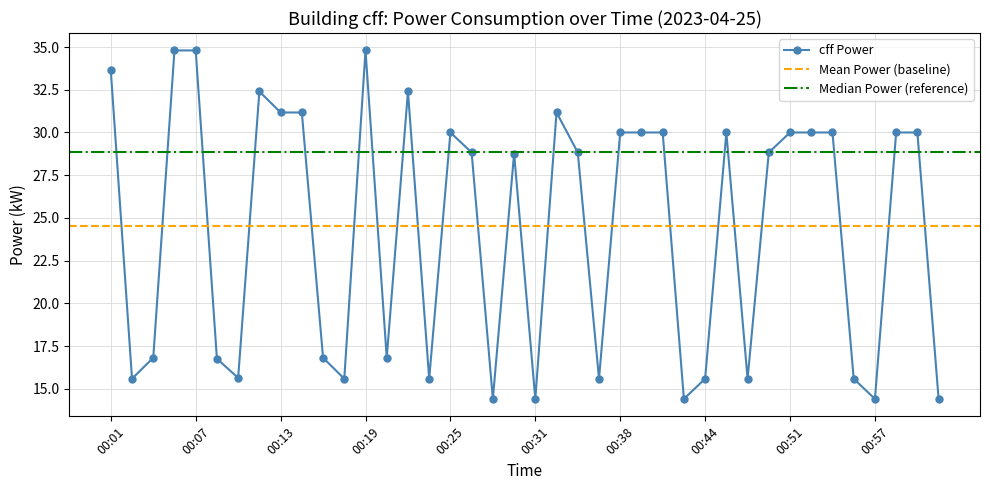

What is the ratio of the value at 00:16 to the value at 00:35?

0.6